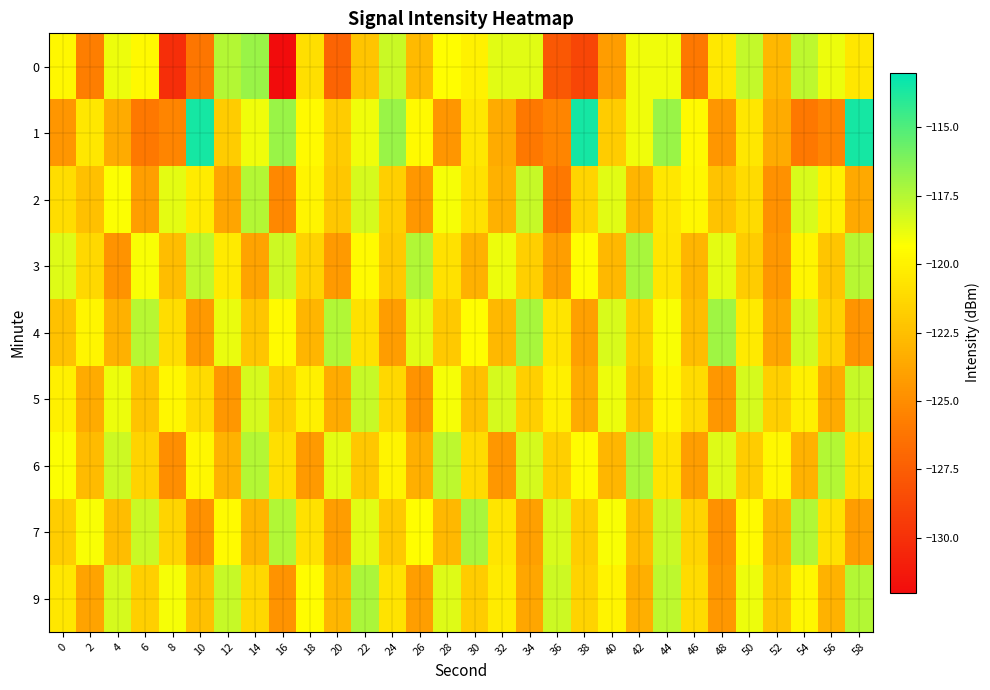

Which category has the highest value across all series?

10